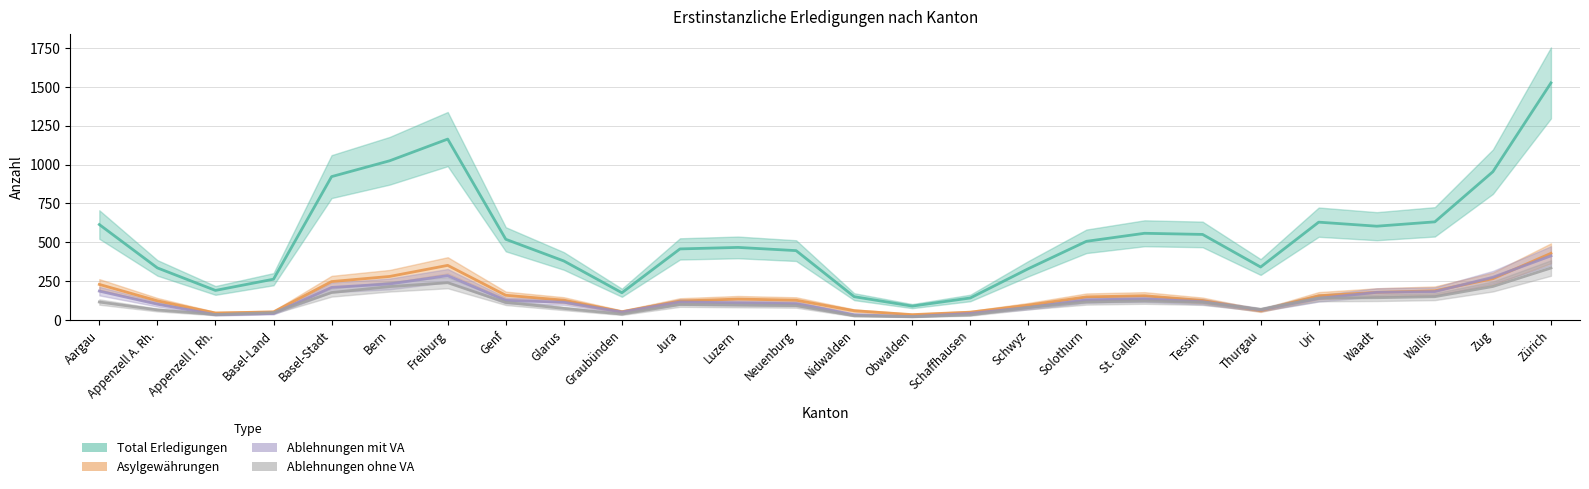

At which label does Ablehnungen mit VA first exceed 77?

Aargau